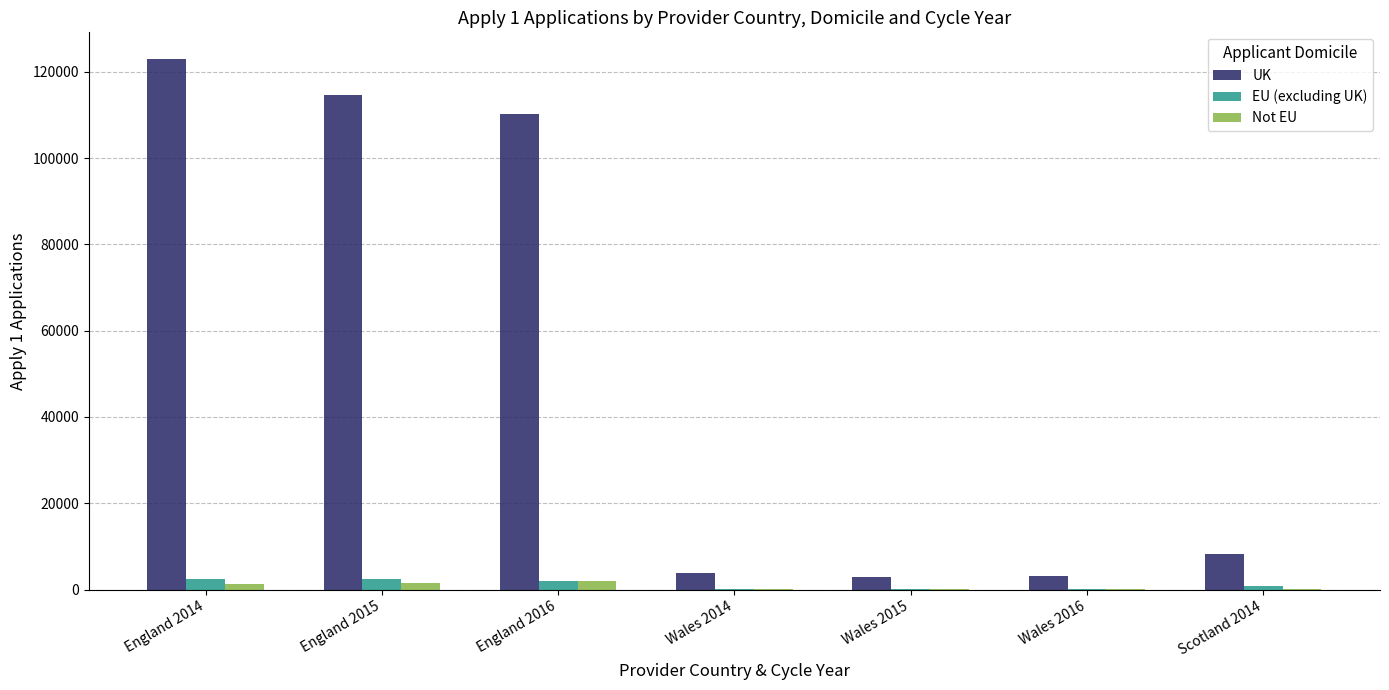

At which label does UK first exceed 8300?

England 2014